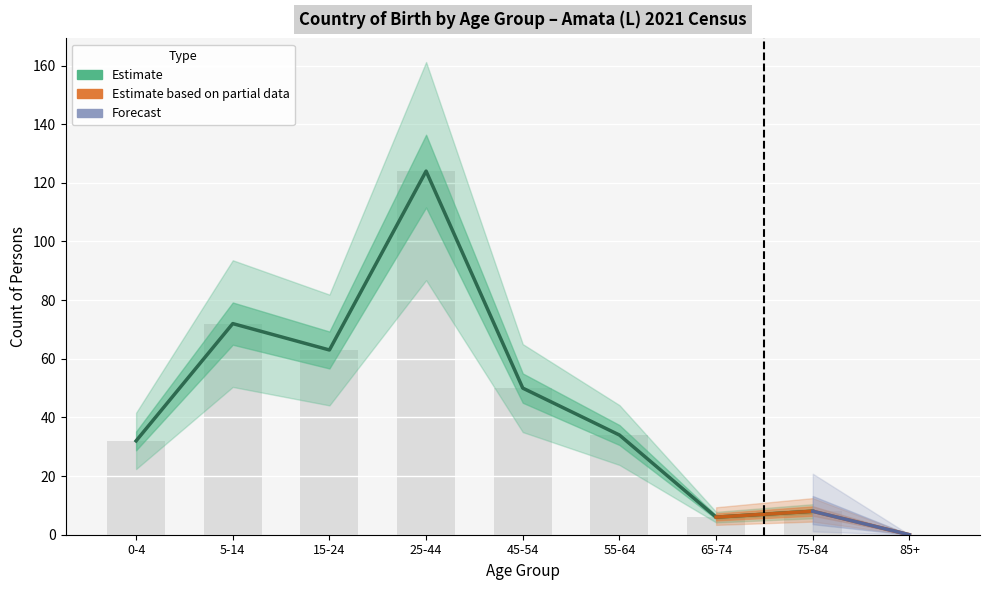

At which category does the chart reach its peak across all series?

25-44